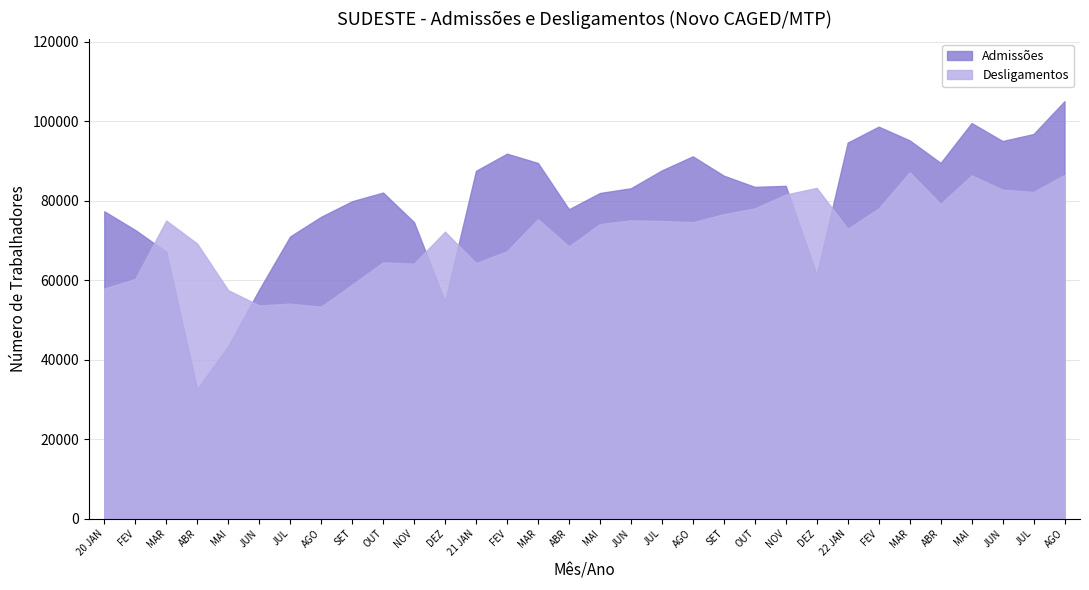

What is the average value of the Desligamentos series?

71542